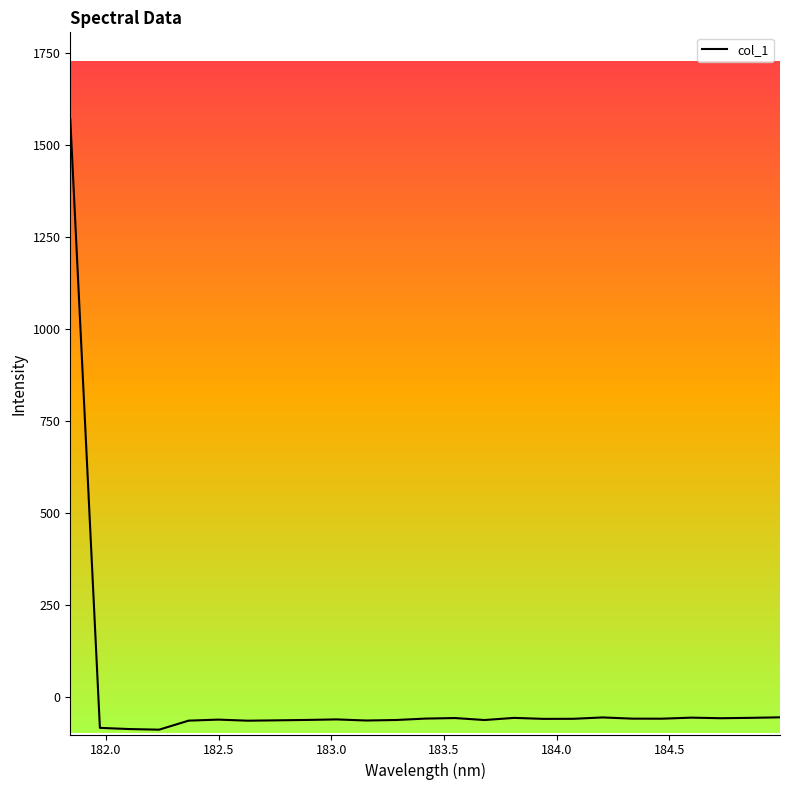

What is the smallest value displayed?

-87.5